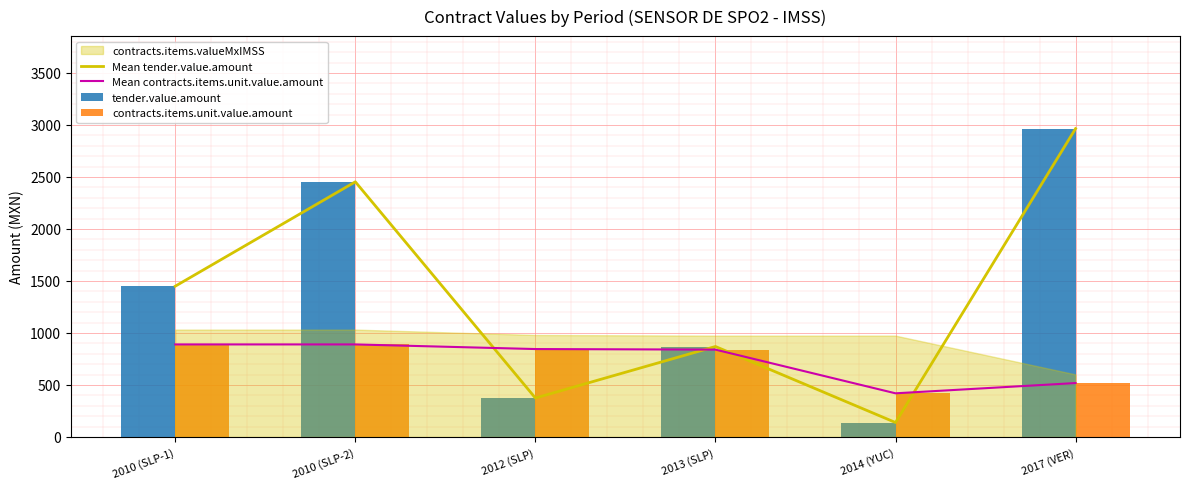

What is the smallest value displayed?

139.2